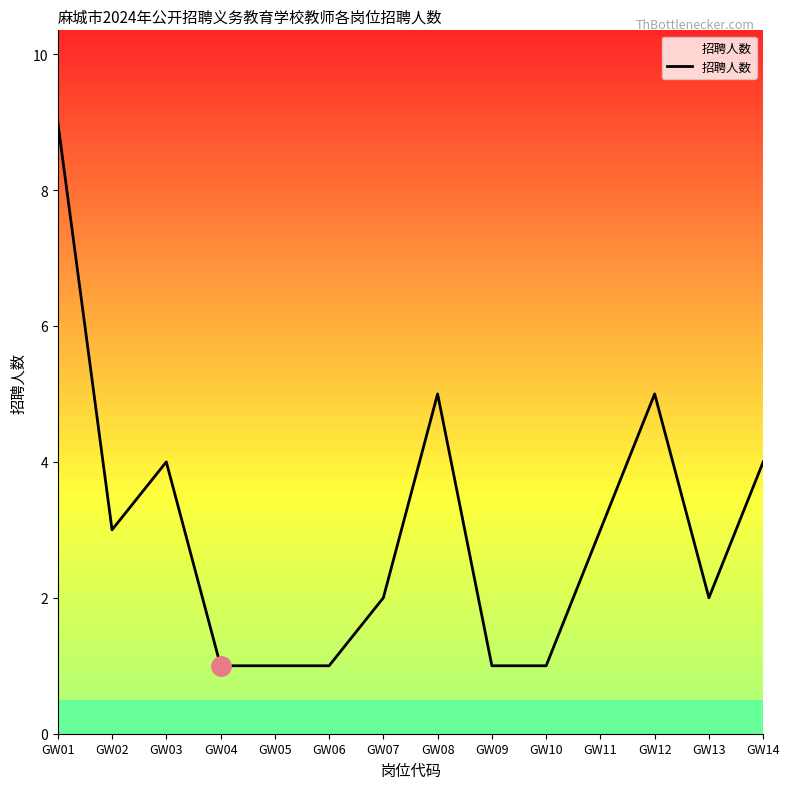

At which category does the chart reach its peak across all series?

GW01